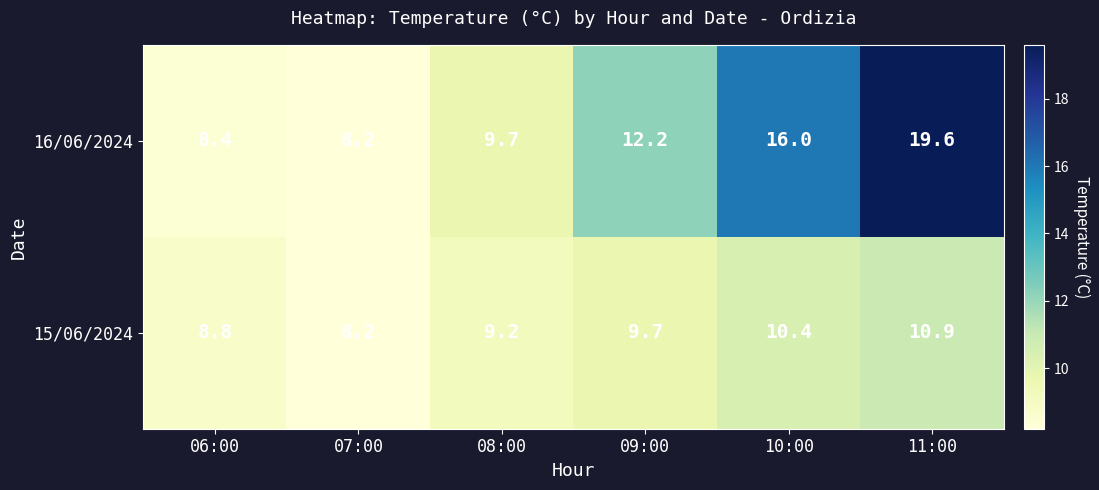

At which label does 16/06/2024 reach its minimum?

07:00